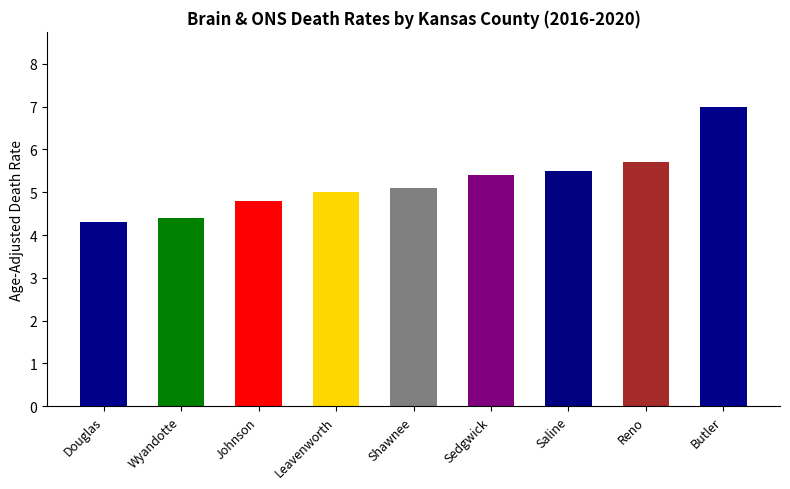

The chart shows a value of 7.5 at Reno. True or false?

False